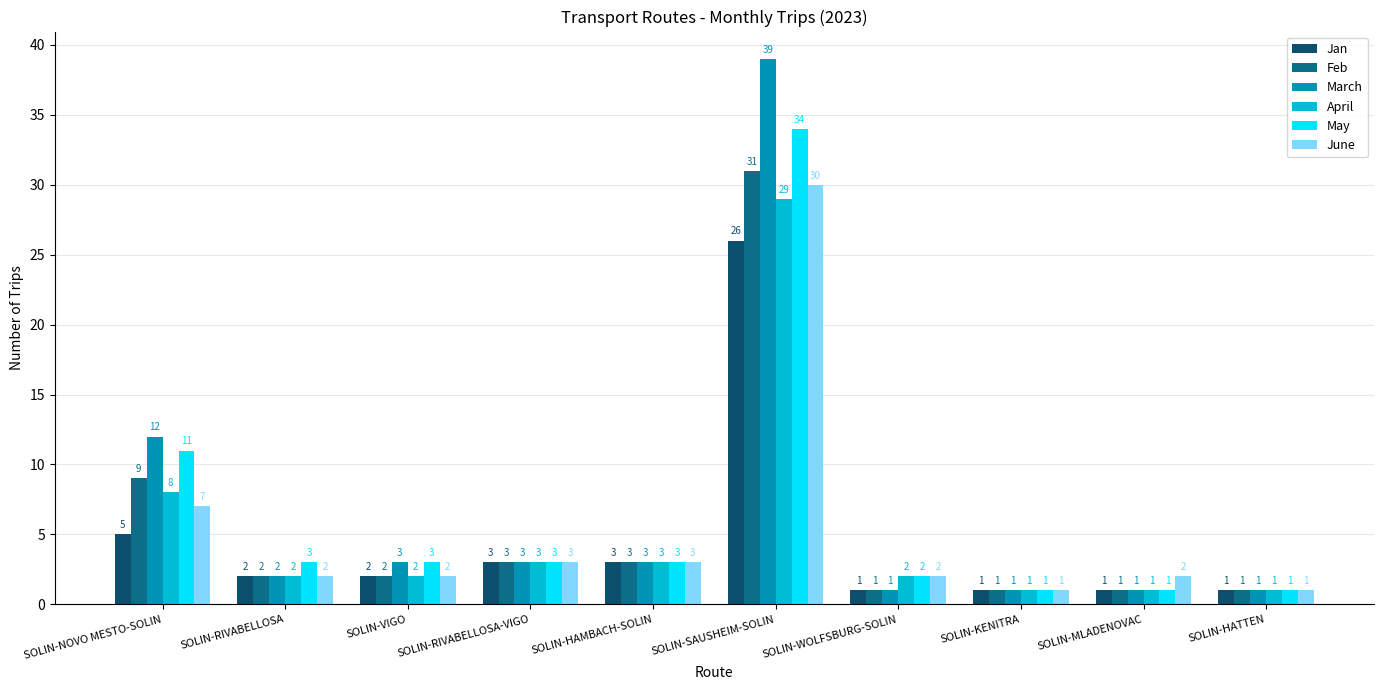

What are all the series names shown in the legend?

Jan, Feb, March, April, May, June